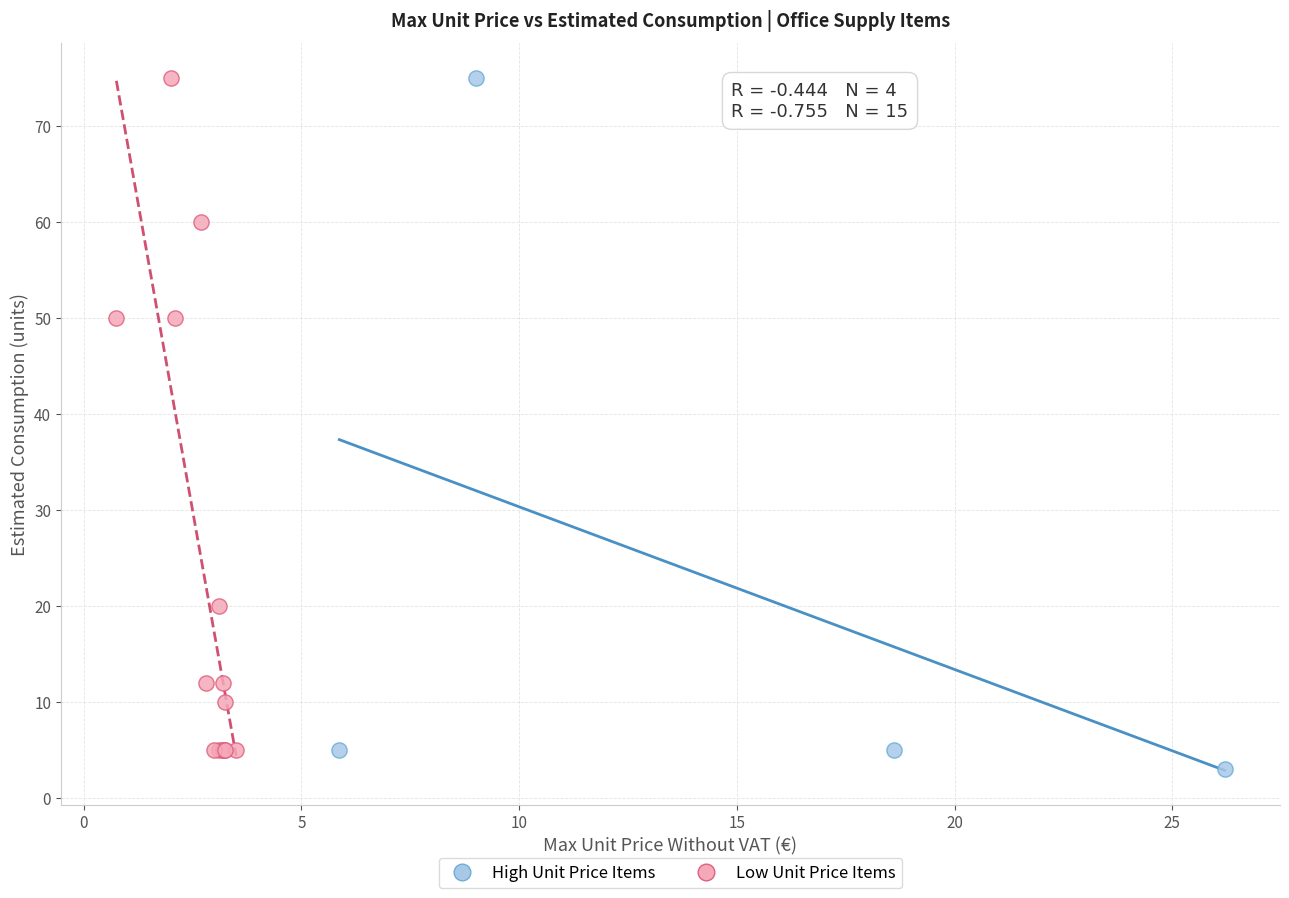

Which series has the widest spread of Y values?

High Unit Price Items